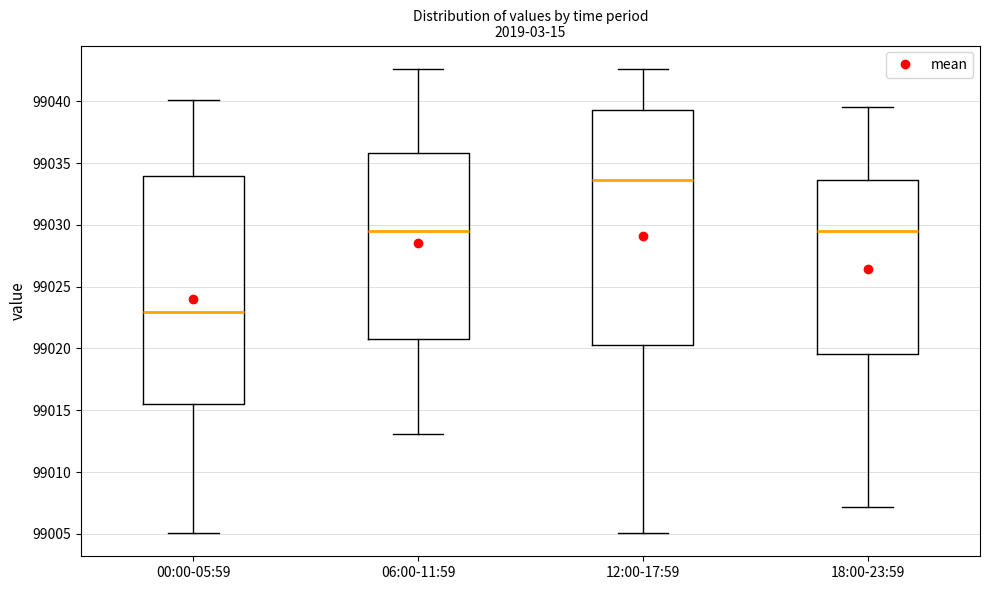

Which box's median line is the highest?

12:00-17:59